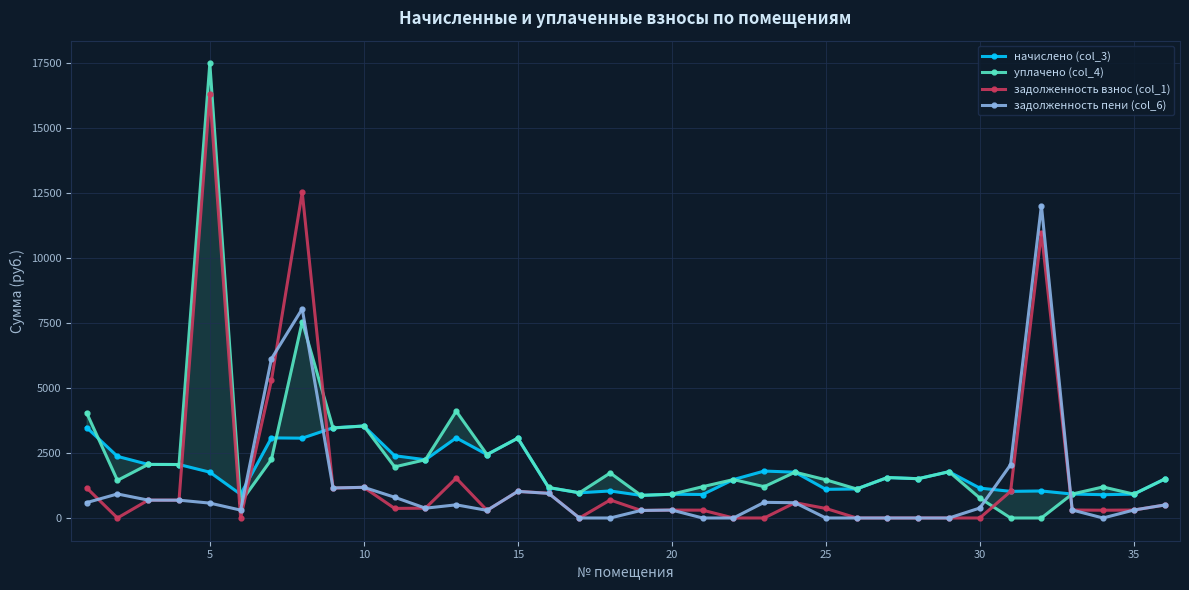

What is the maximum value shown in the chart?

17491.1